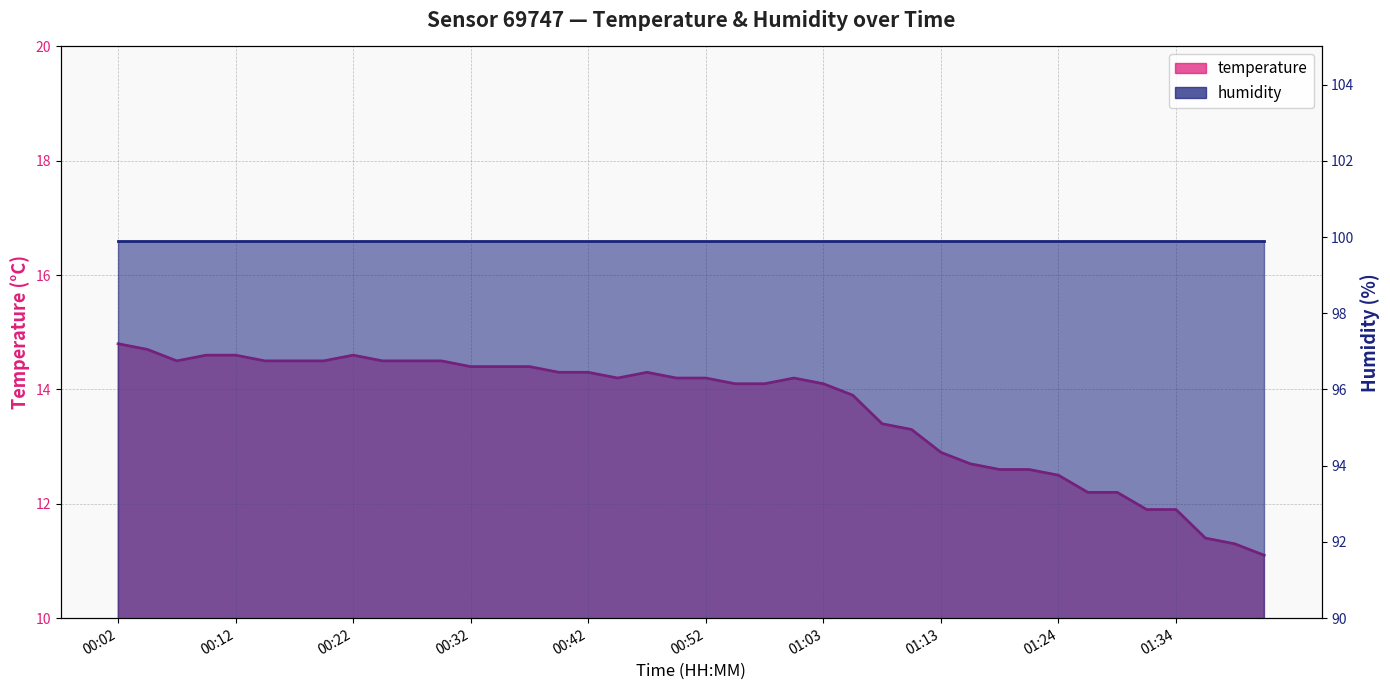

Reading right to left, extract all data points from this chart.

11.1	11.3	11.4	11.9	11.9	12.2	12.2	12.5	12.6	12.6	12.7	12.9	13.3	13.4	13.9	14.1	14.2	14.1	14.1	14.2	14.2	14.3	14.2	14.3	14.3	14.4	14.4	14.4	14.5	14.5	14.5	14.6	14.5	14.5	14.5	14.6	14.6	14.5	14.7	14.8